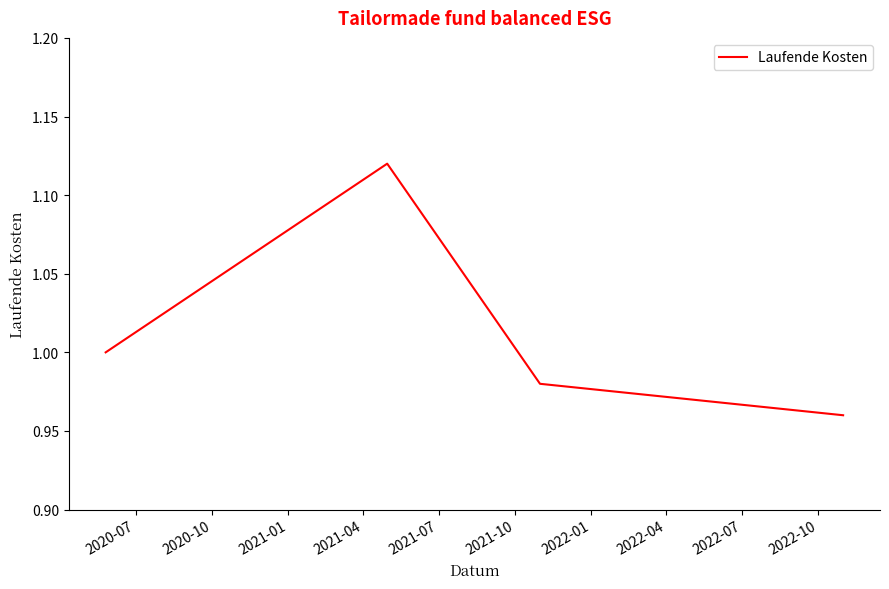

What is the sum of all values?

4.1